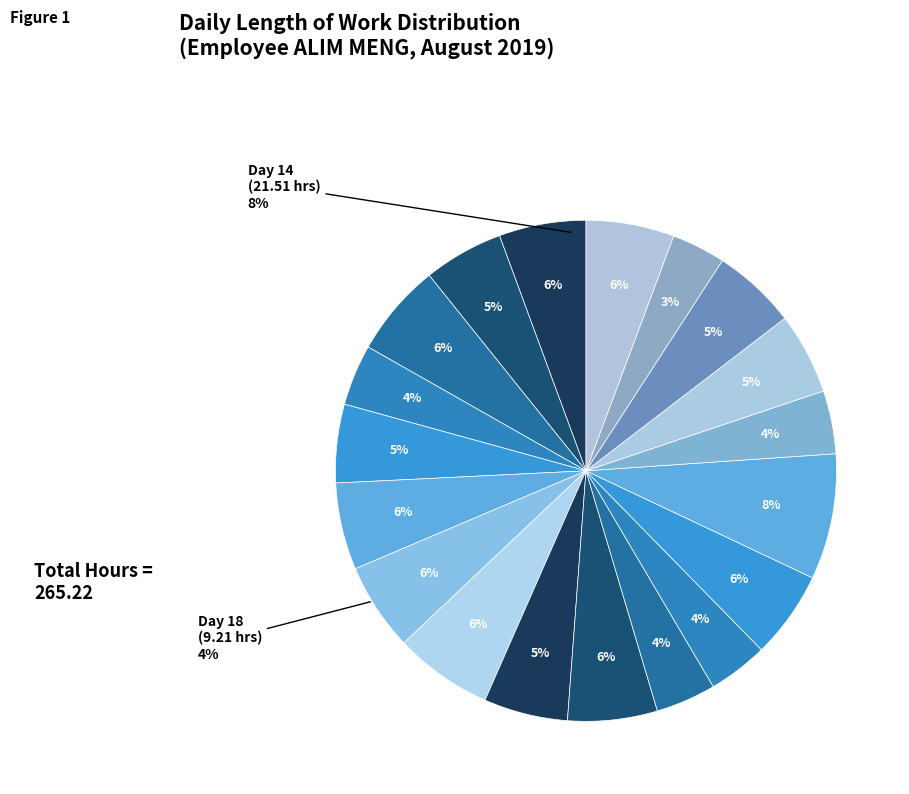

To the nearest percent, what is the average slice percentage?

5%